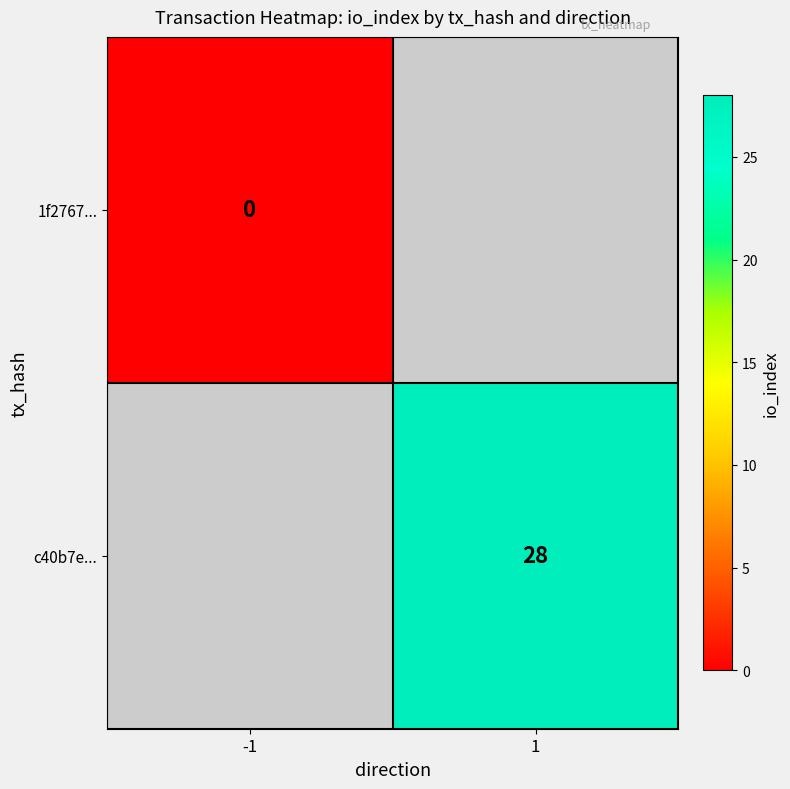

At which category does the chart reach its peak across all series?

1